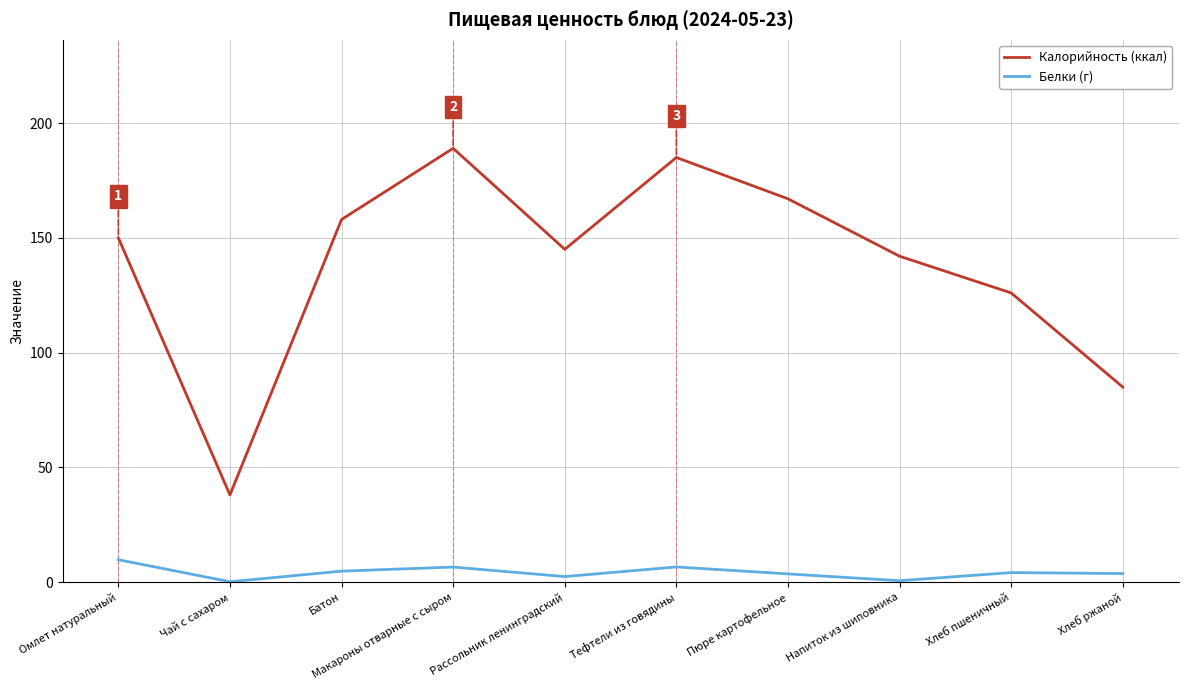

Where is the first local maximum for Калорийность (ккал)?

Макароны отварные с сыром